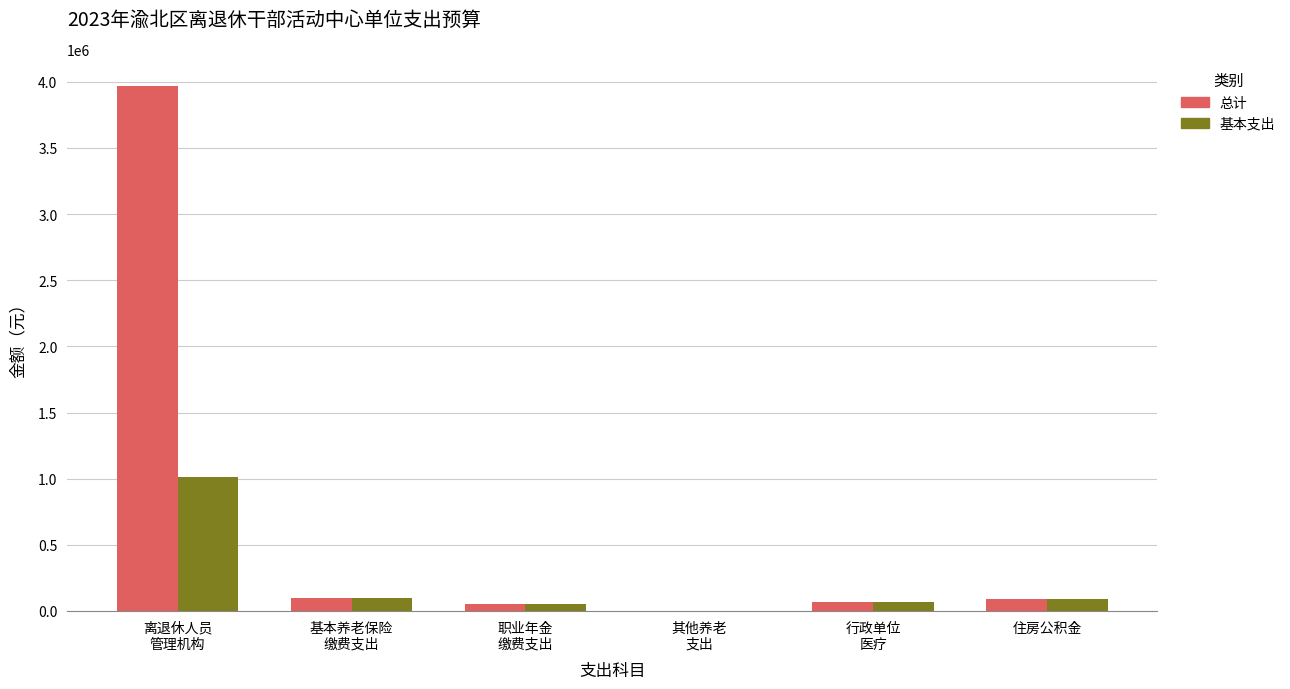

Which series has the largest total across all categories?

总计